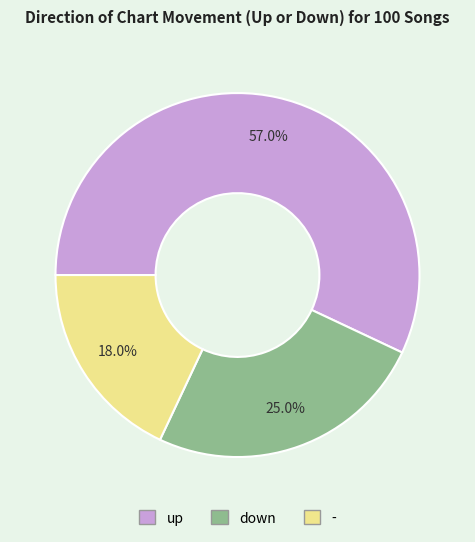

True or false: up accounts for 57% of the total.

True